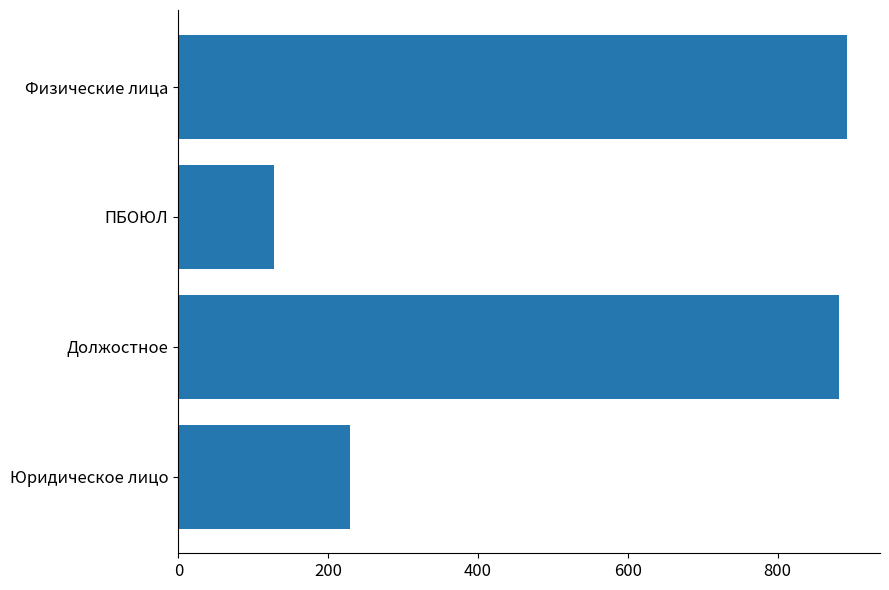

Read the value at Юридическое лицо.

229